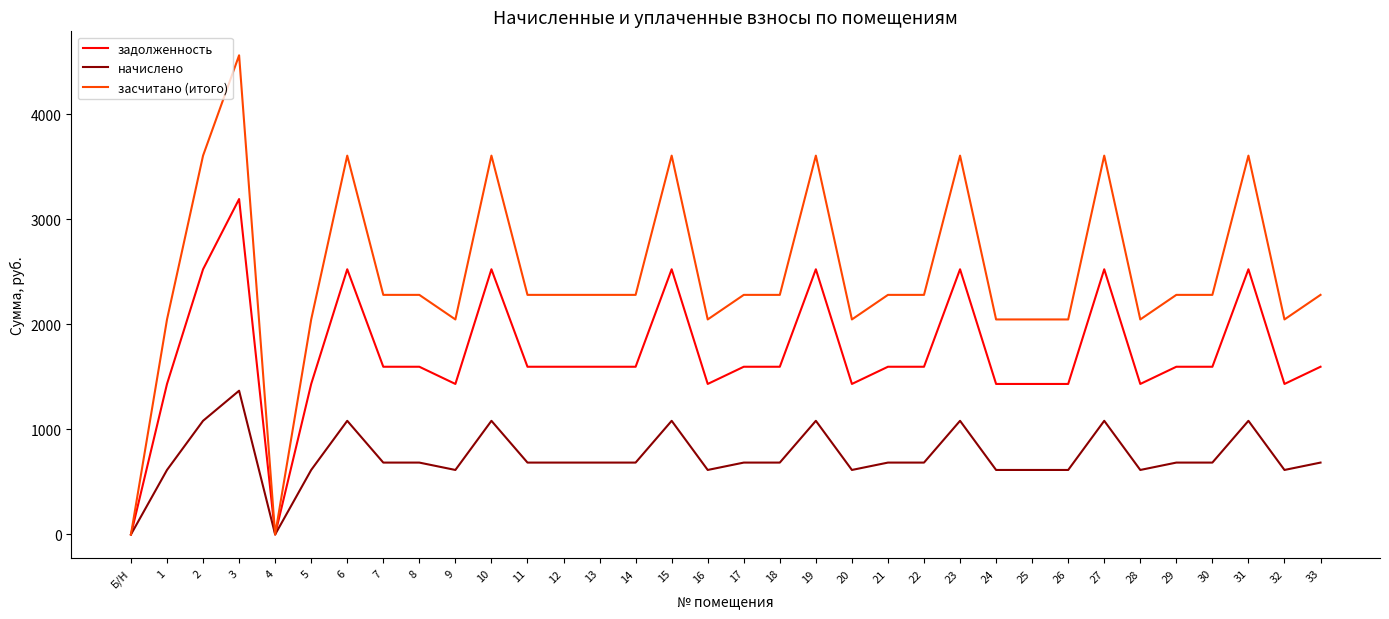

Rank the series by their average value, from highest to lowest.

засчитано (итого), задолженность, начислено